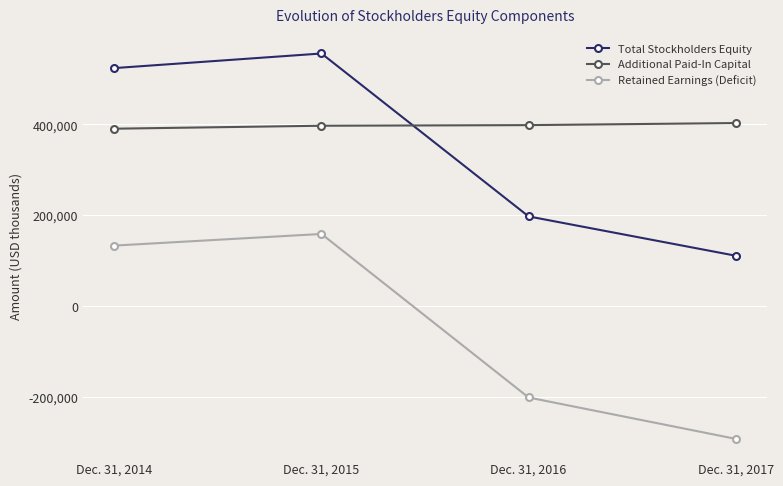

Which category has the lowest value across all series?

Dec. 31, 2017